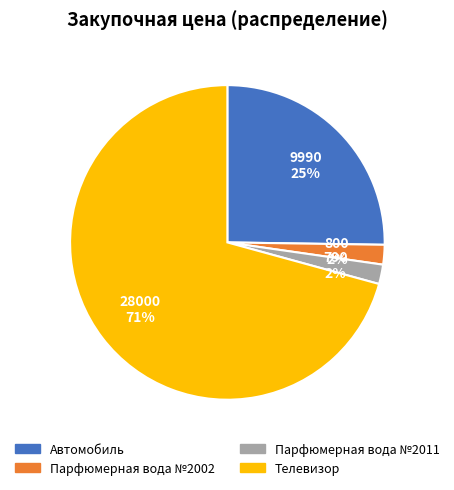

The Телевизор slice represents 83% of the pie. True or false?

False